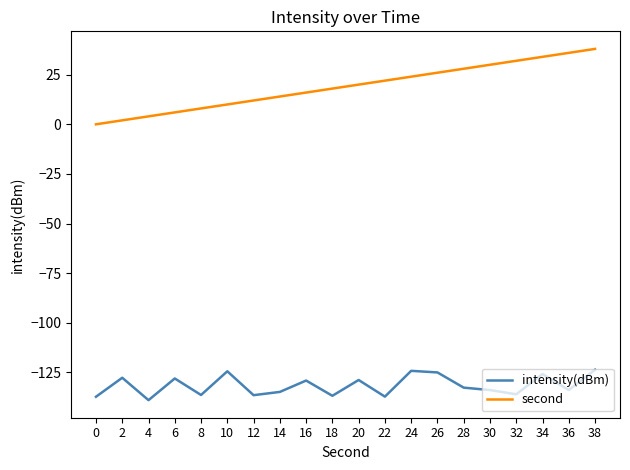

What is the difference between the highest and lowest values at 34?

159.8